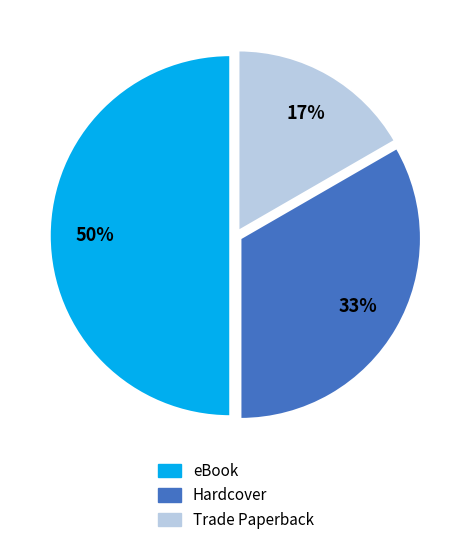

Is it true that Trade Paperback is 3% of the pie?

False